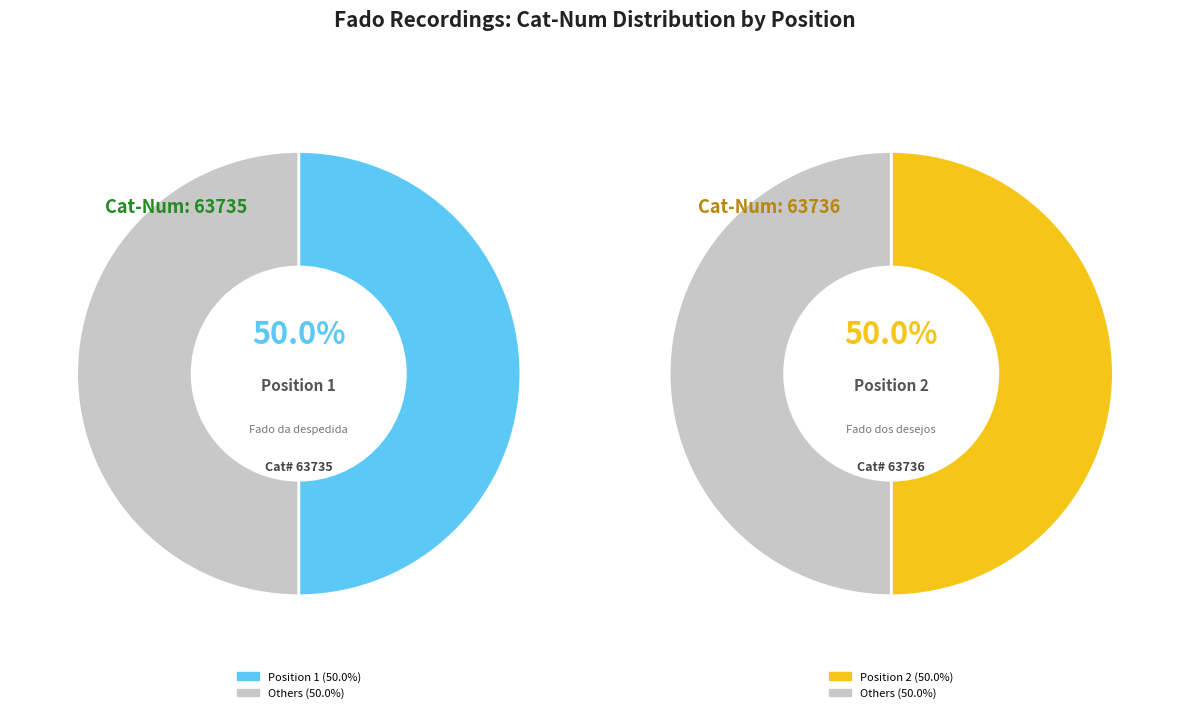

Which has a higher value, 1 or 2?

2